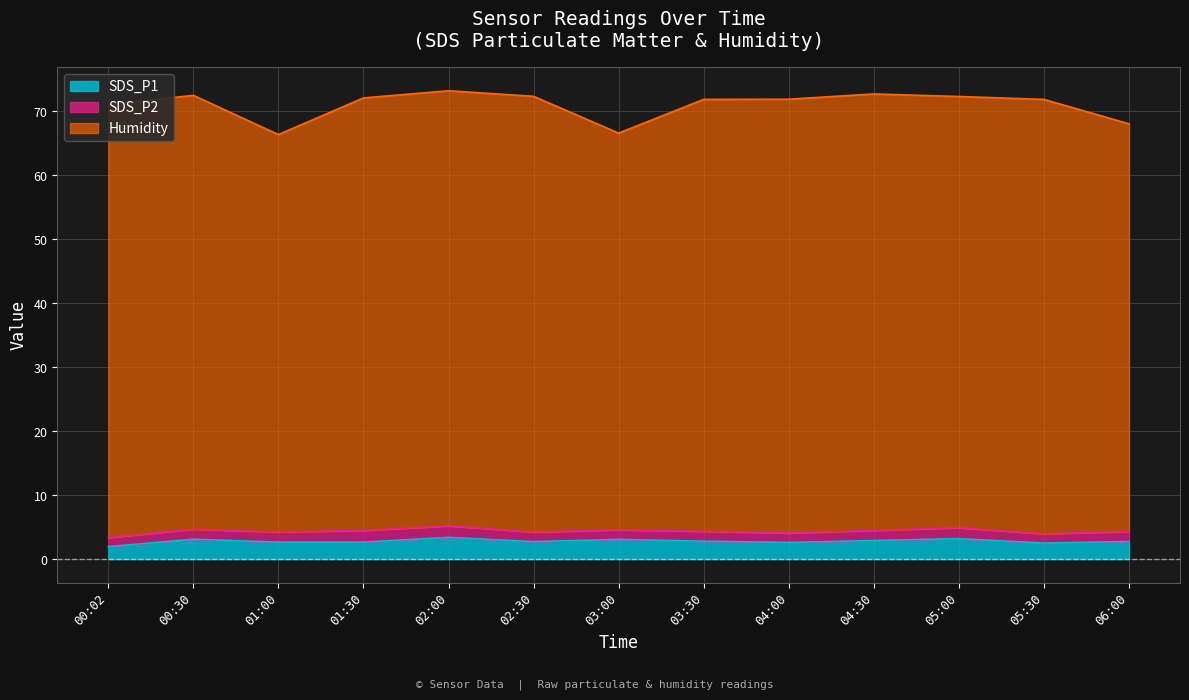

What is the label of the 5th point from the left?

02:00